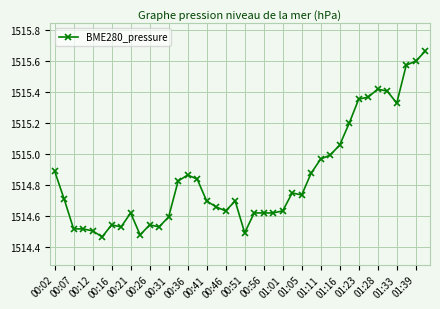

What is the difference between the second highest and second lowest values?

1.1